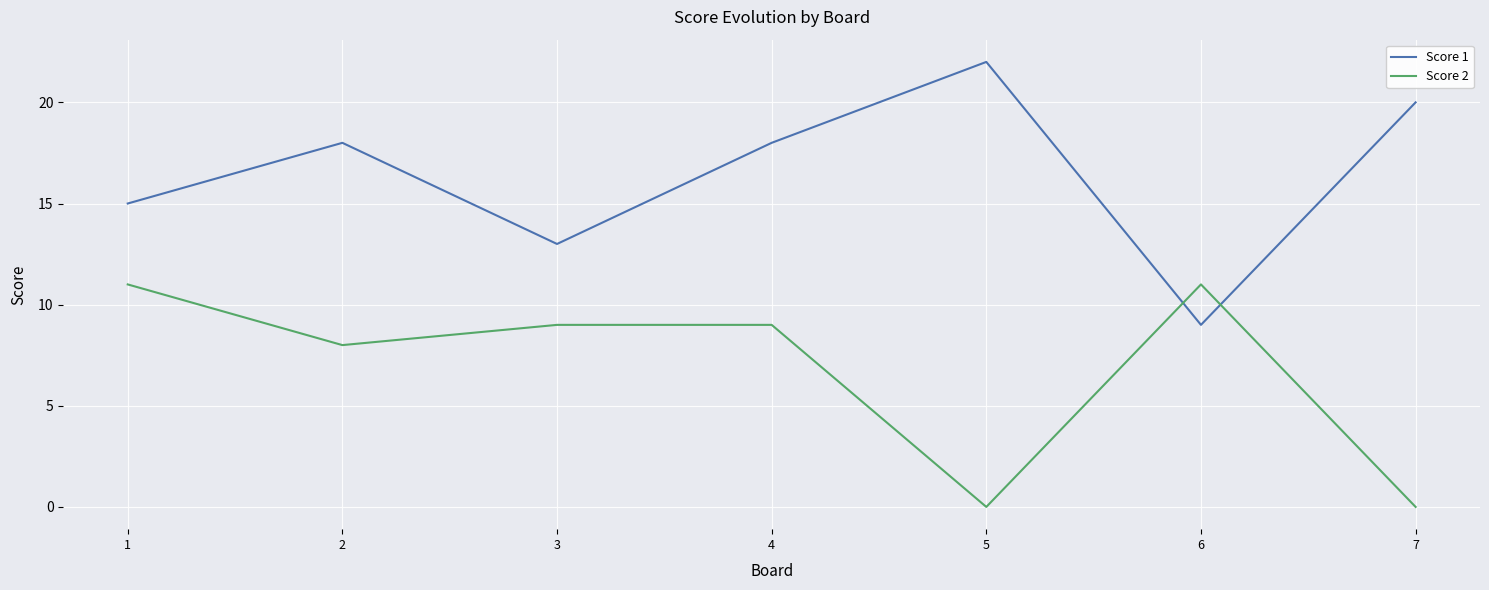

Is the value of Score 1 at 5 greater than the value of Score 2 at 2?

Yes